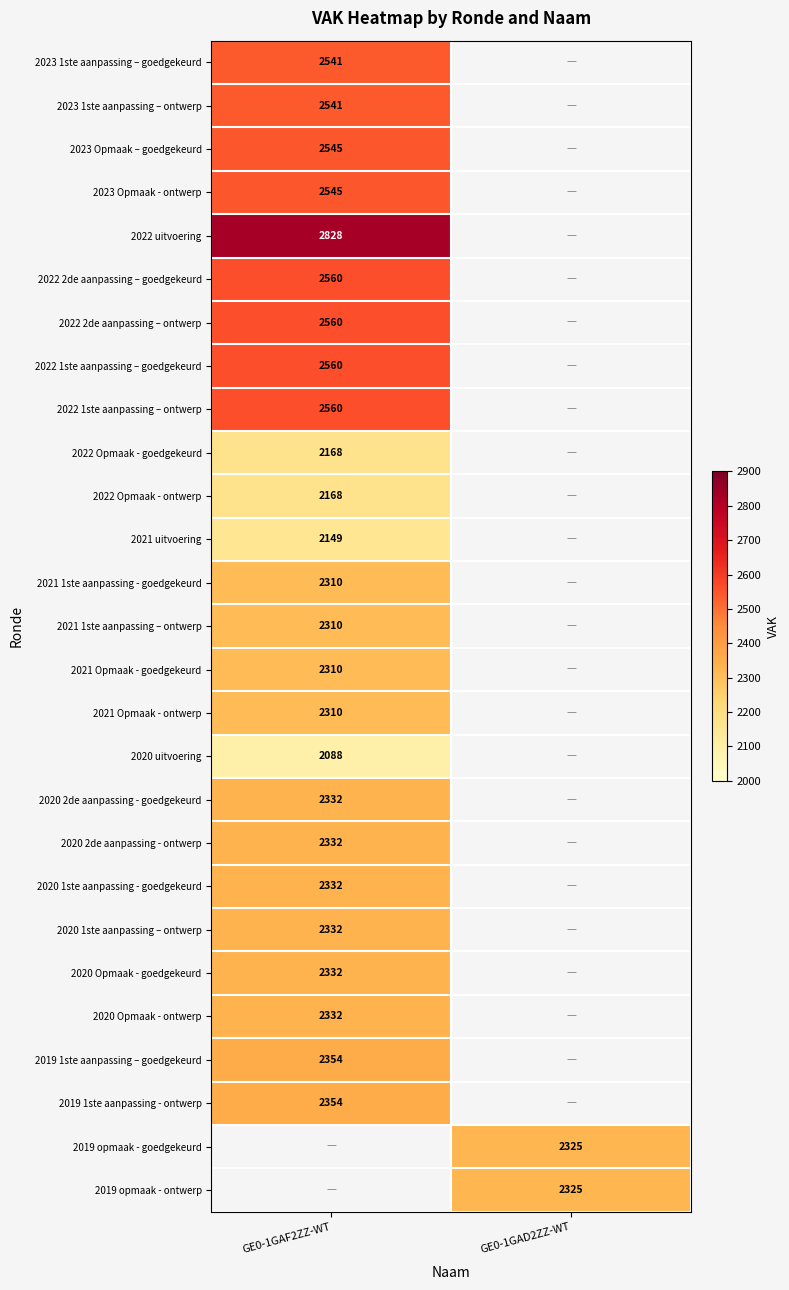

Is it true that 2022 Opmaak - goedgekeurd equals 1145 at GE0-1GAF2ZZ-WT?

False